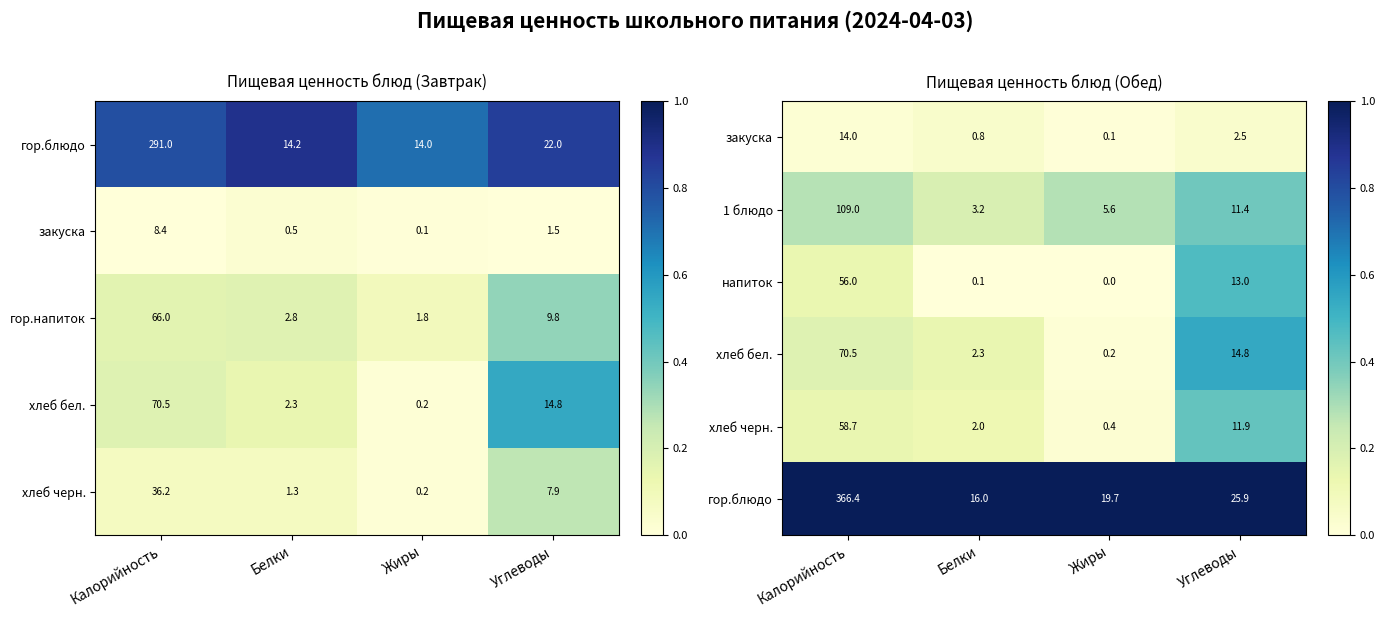

What is the difference between the напиток values at Жиры and Углеводы?

13.0